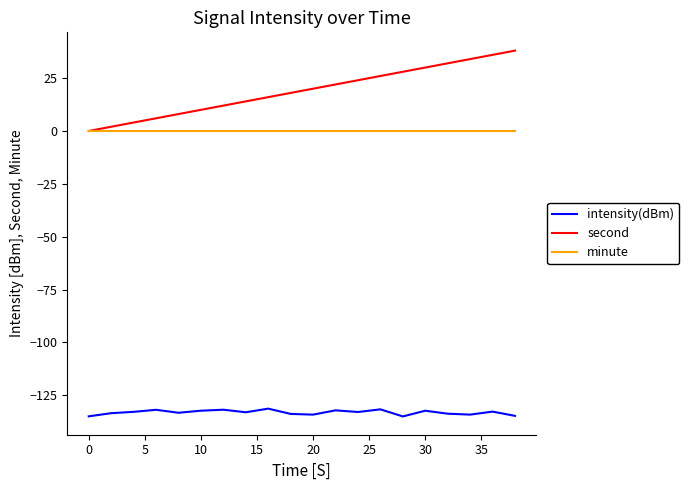

Which series has the largest total across all categories?

second